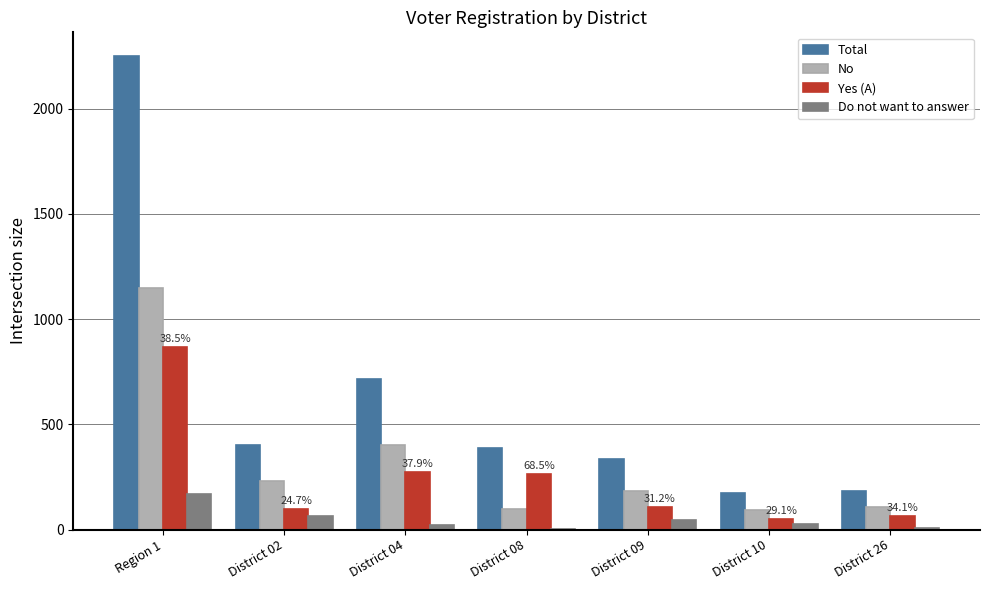

The value of No at Region 1 is 600. True or false?

False